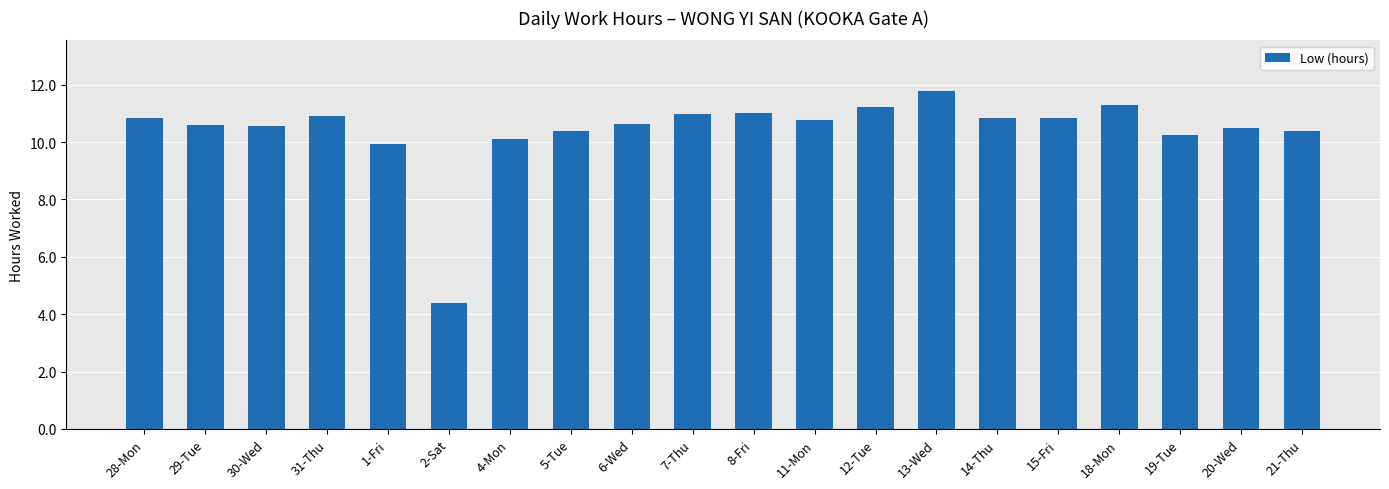

What is the label of the 18th bar from the left?

19-Tue